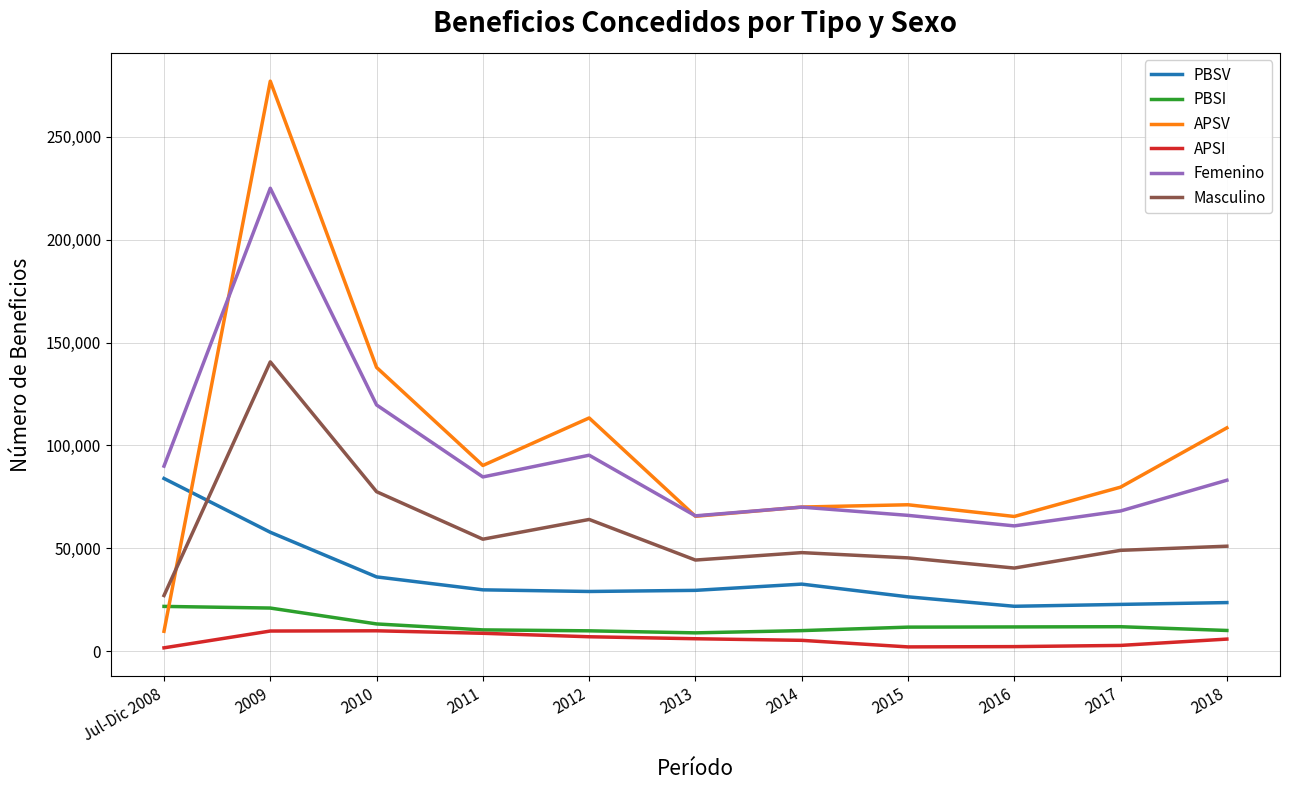

Which series has the largest range (max minus min)?

APSV